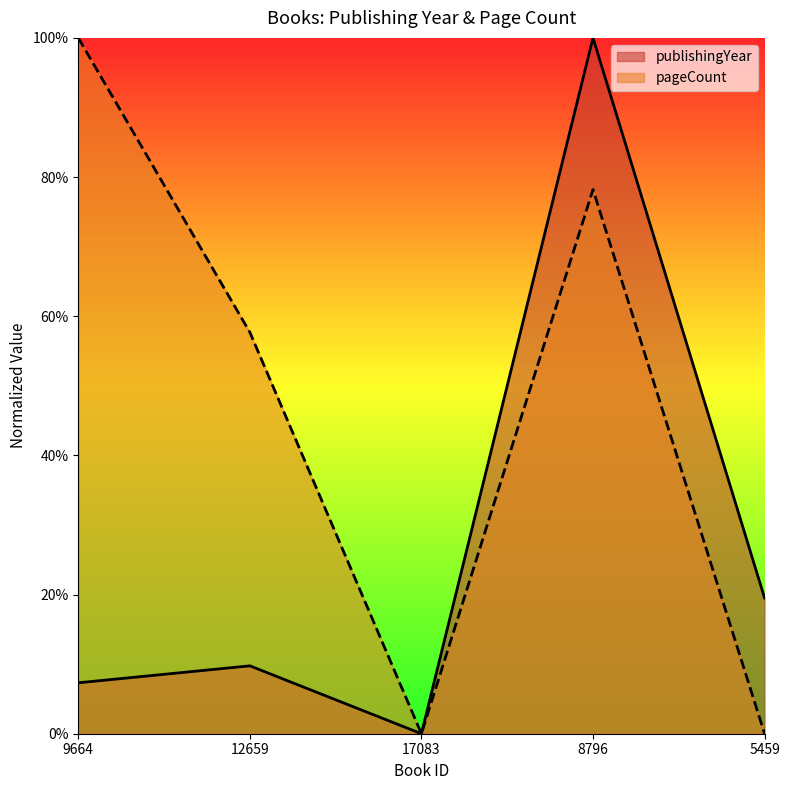

The value of pageCount at 5459 is 50.8. True or false?

False